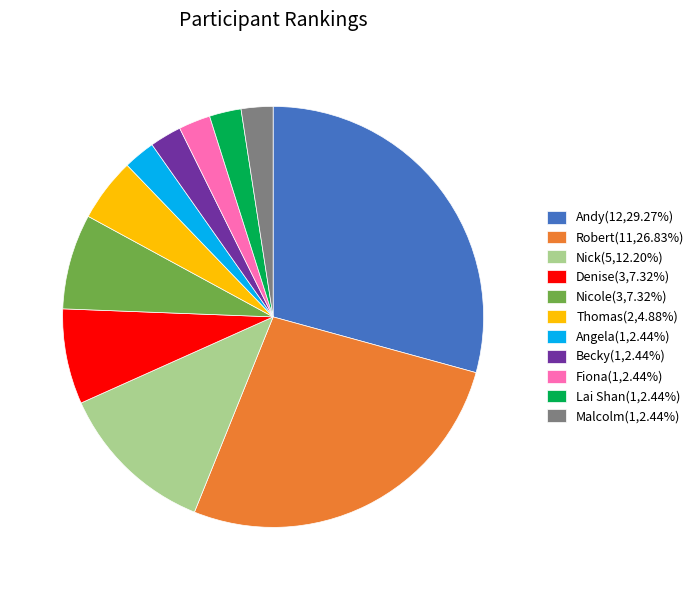

Is the sum of Becky and Nicole greater than half?

No